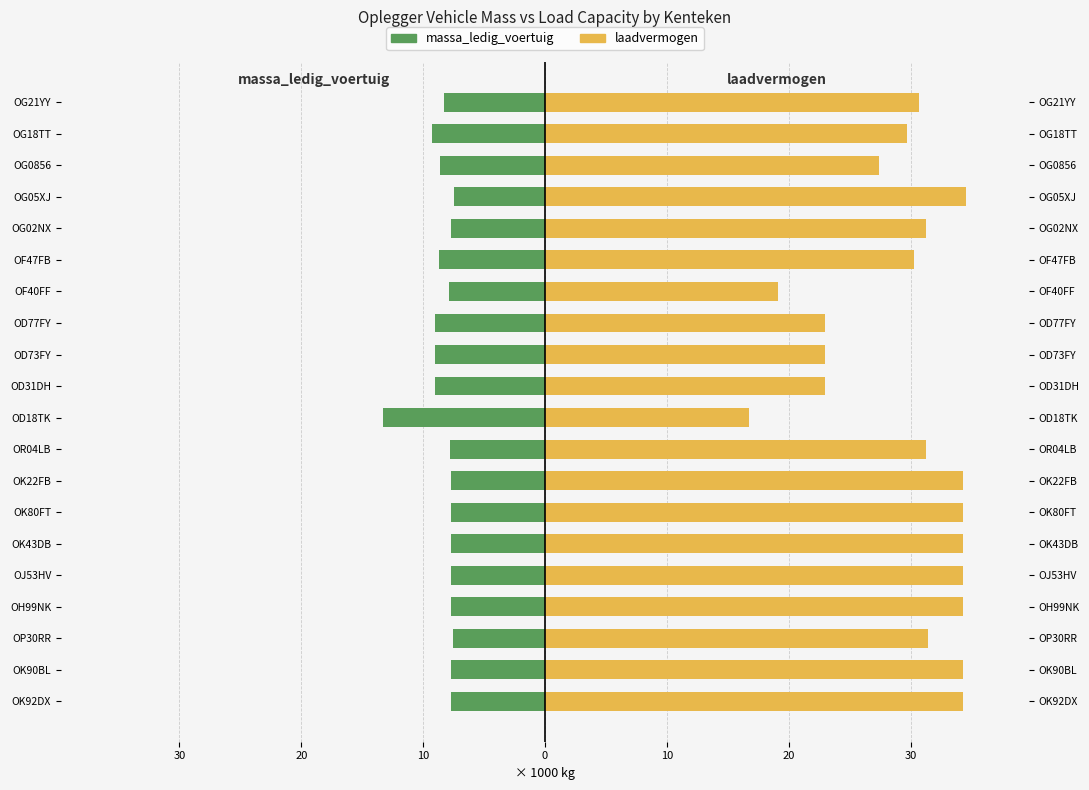

What is the label of the 3rd bar from the right?

OG0856